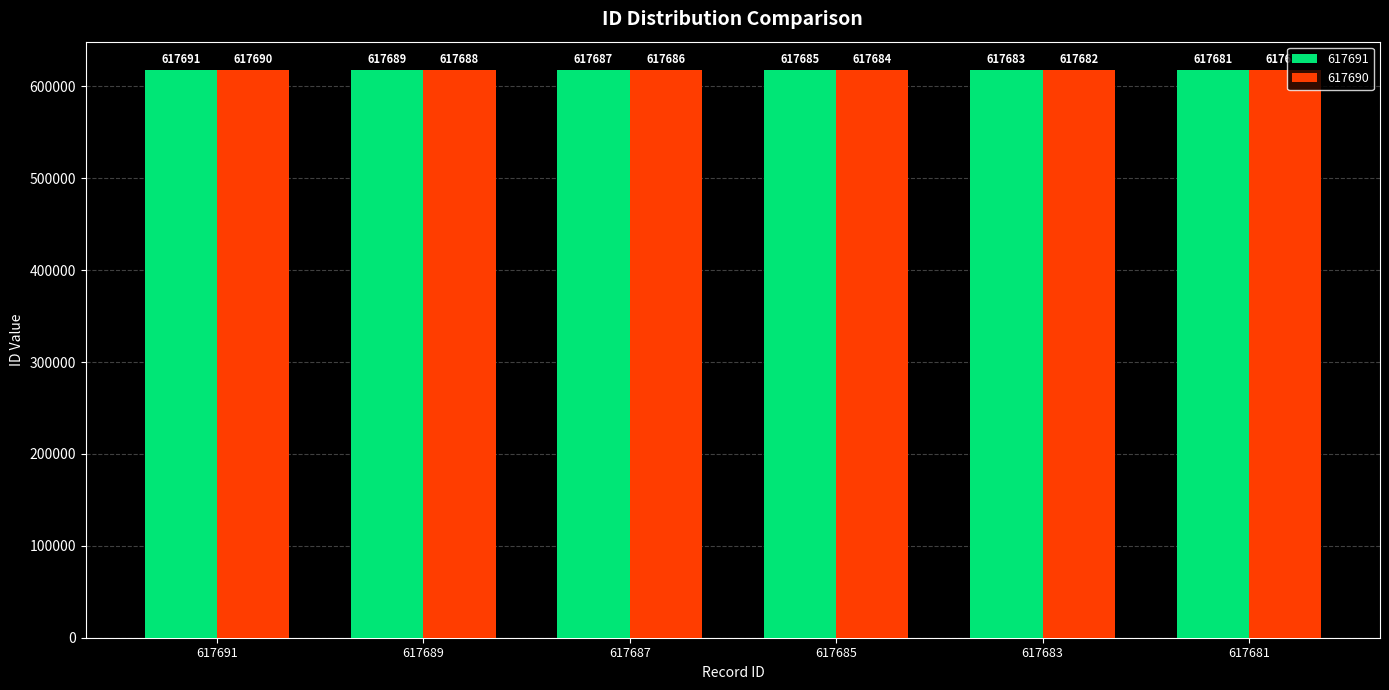

What value does the 617690 series have at 617683, to the nearest 5?

617680